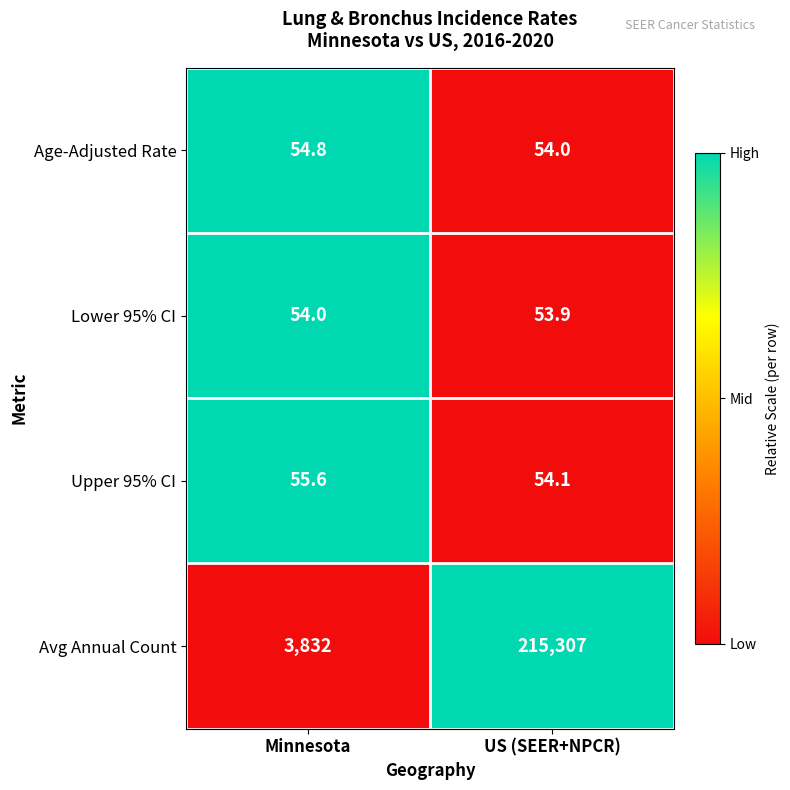

What is the greatest value displayed?

215307.0